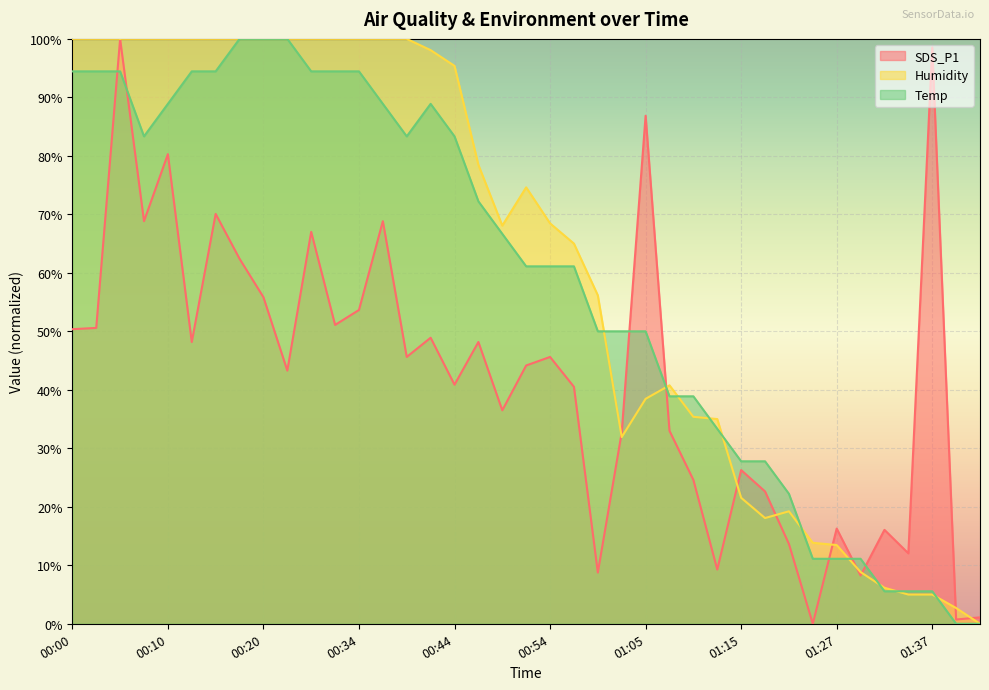

What is the total value across all series at 00:08?

252.2